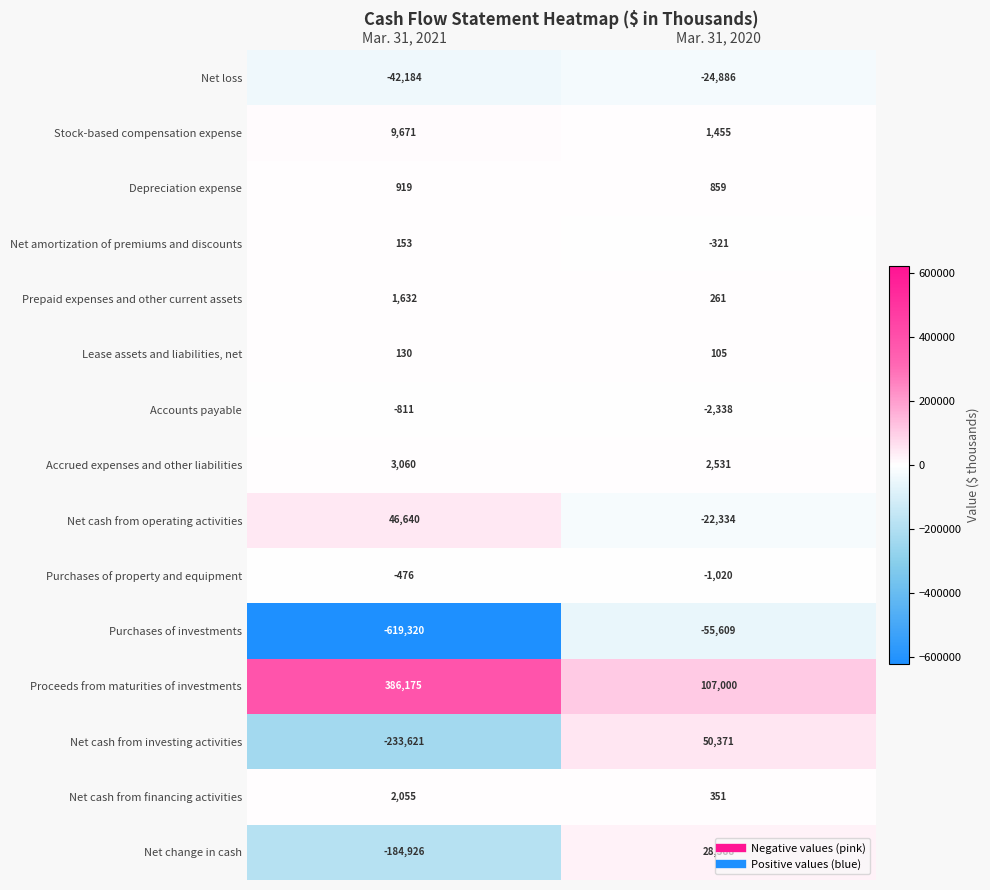

Which series changed the most between Mar. 31, 2021 and Mar. 31, 2020?

Purchases of investments